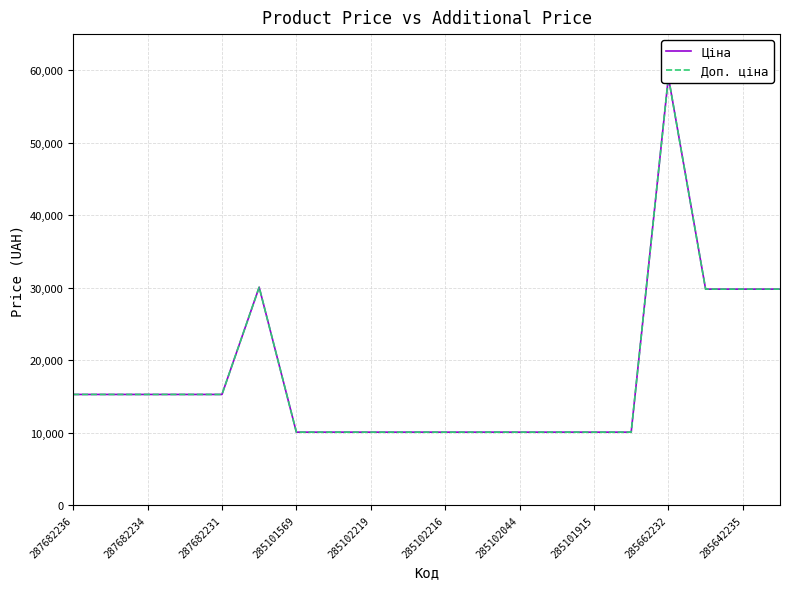

How many data points in Доп. ціна are less than 15288?

10